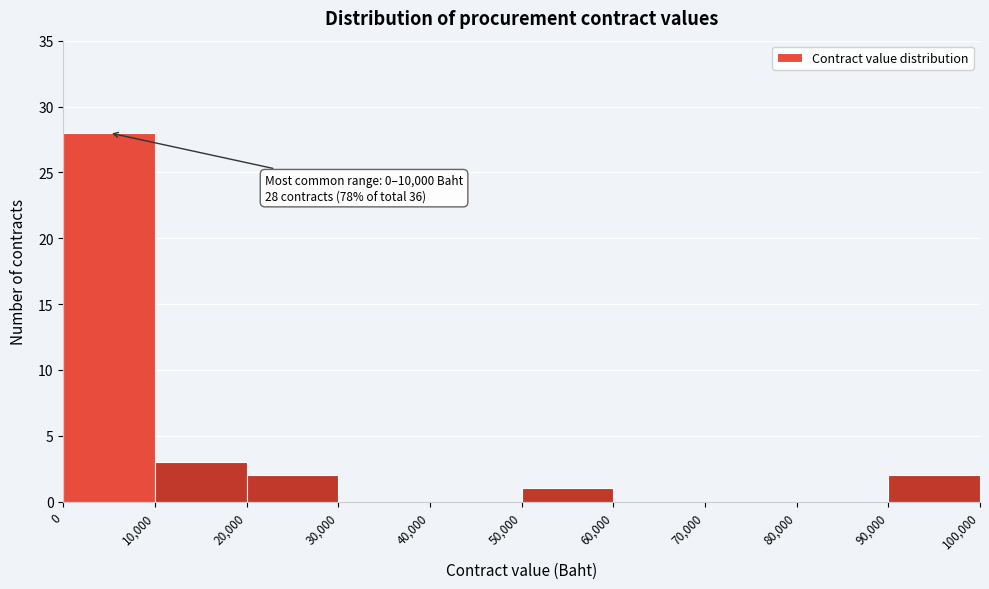

Which range on the x-axis has the tallest bar?

0 to 10,000